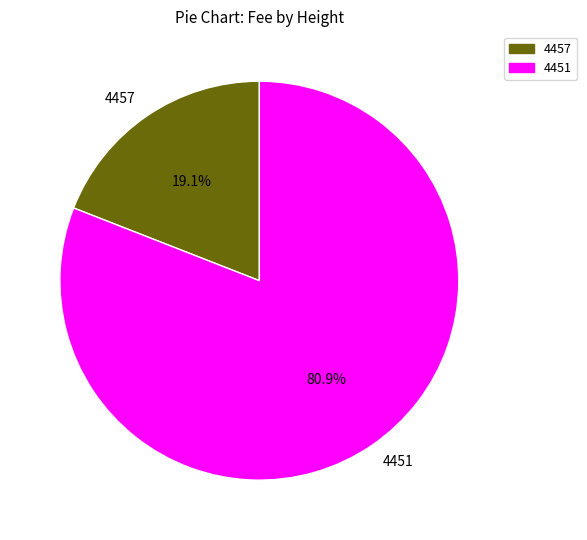

To the nearest percent, what portion does 4451 represent?

81%